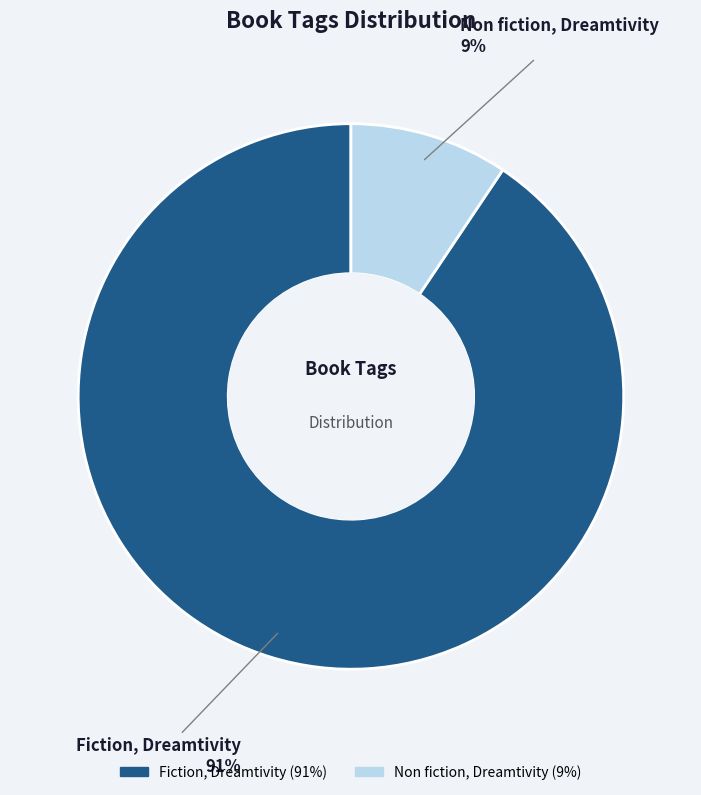

Does any single category account for the majority?

Yes